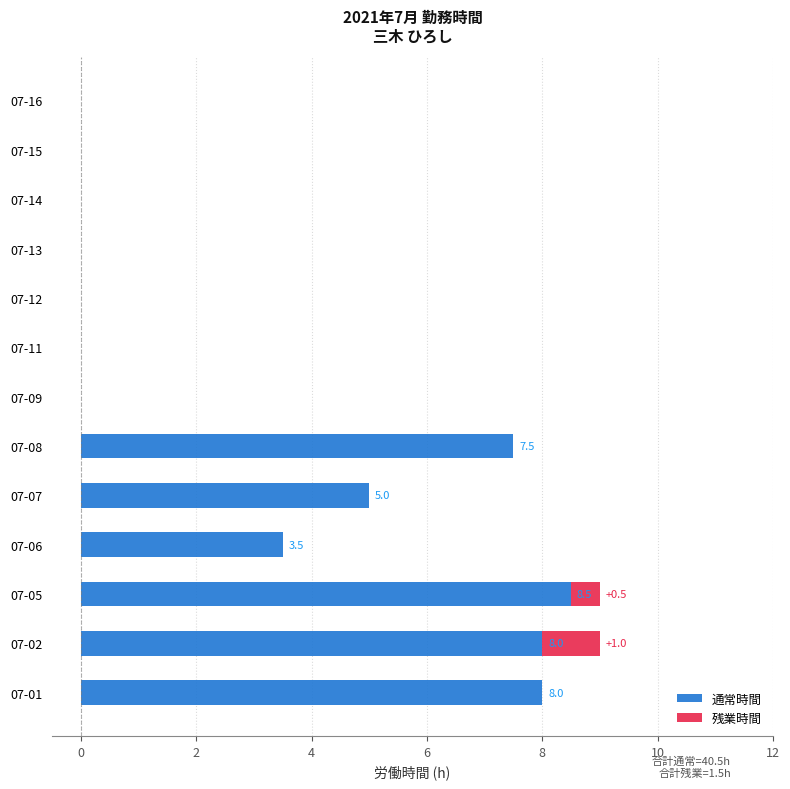

Count the number of data series in this chart.

2